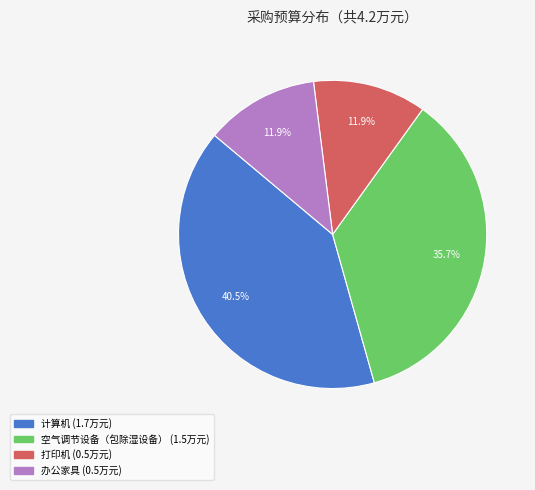

Which has a higher value, 计算机 or 办公家具?

计算机